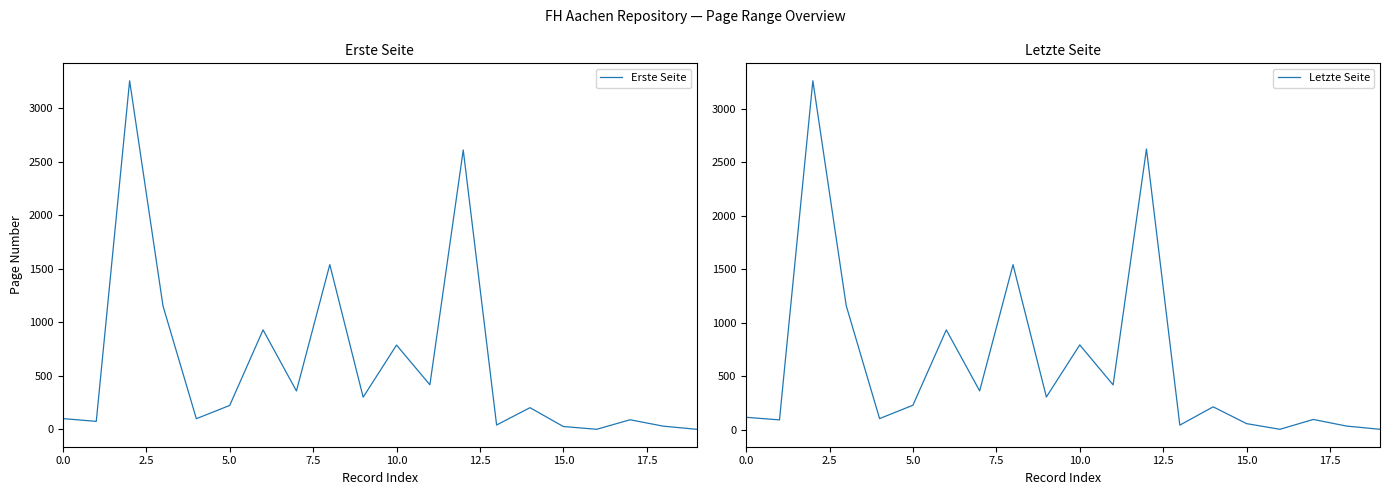

What is the difference between the Erste Seite values at 7.5 and 19?

1153